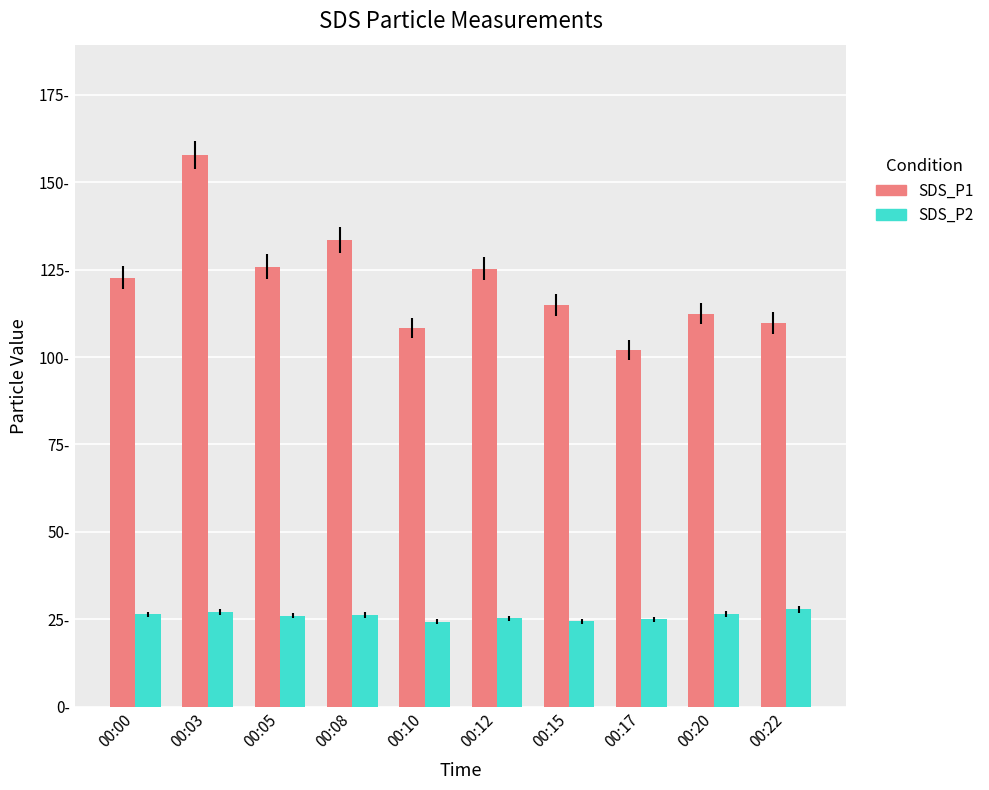

Does the chart contain any negative values?

No